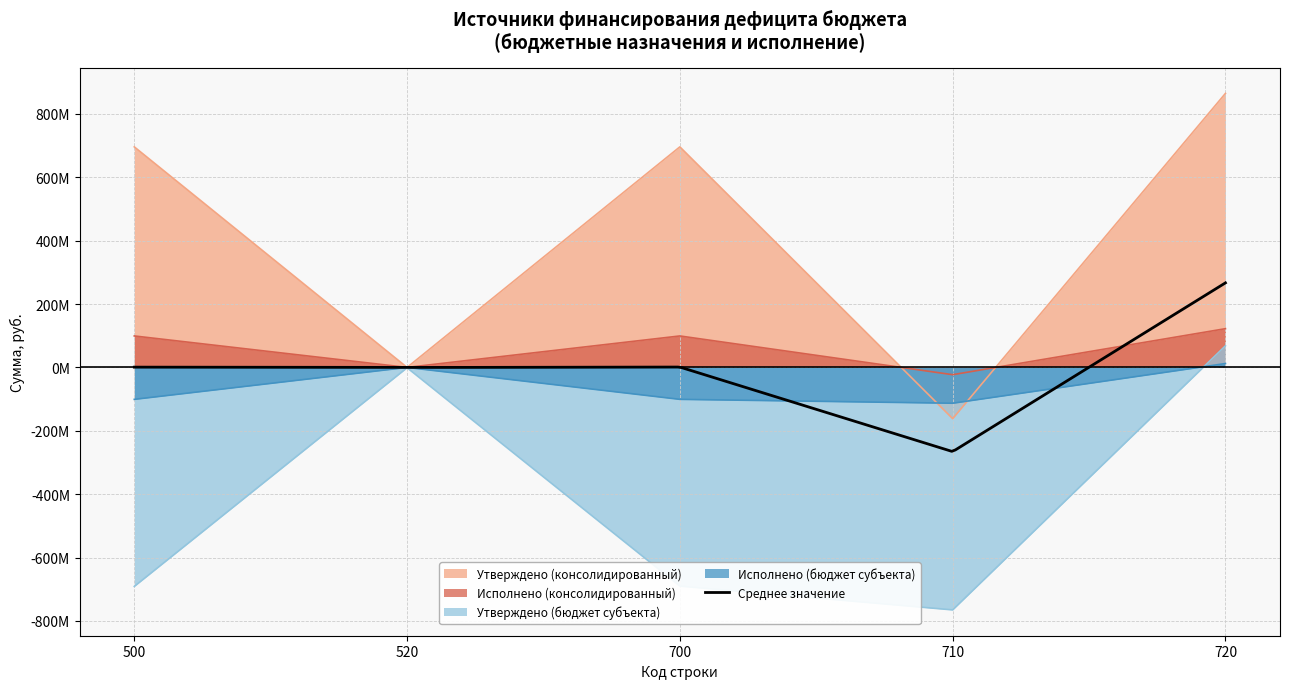

Which series ends up on top after the final intersection of Исполнено (бюджет субъекта) and Утверждено (бюджет субъекта)?

Утверждено (бюджет субъекта)